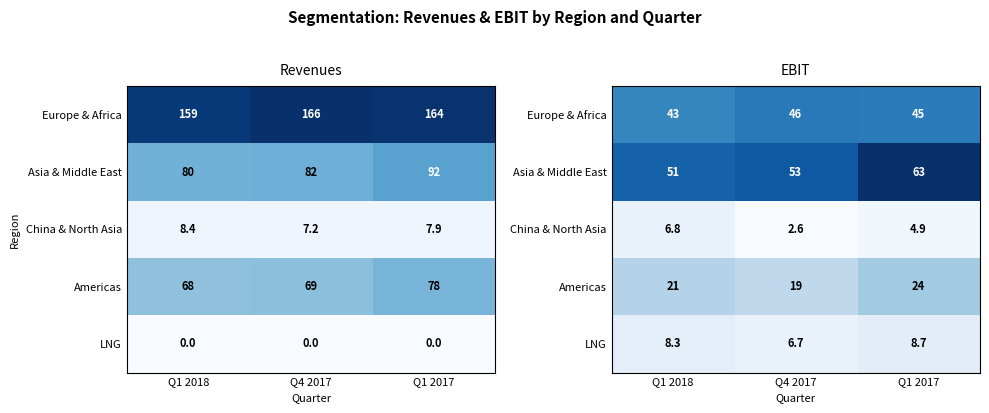

The Europe & Africa series shows 0.3 at Q1 2018. True or false?

False